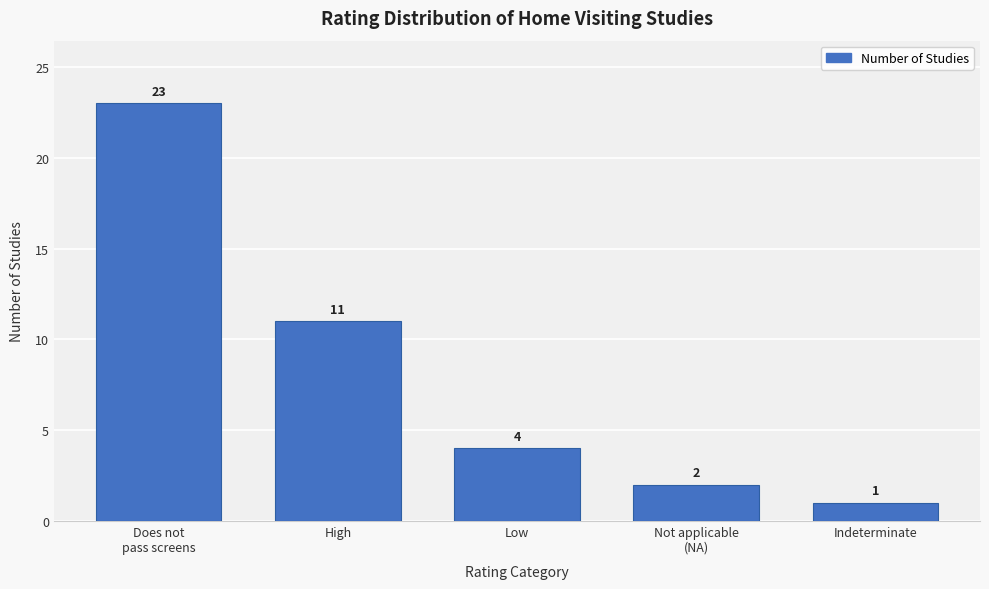

Reading right to left, list all the values displayed in this chart.

1	2	4	11	23